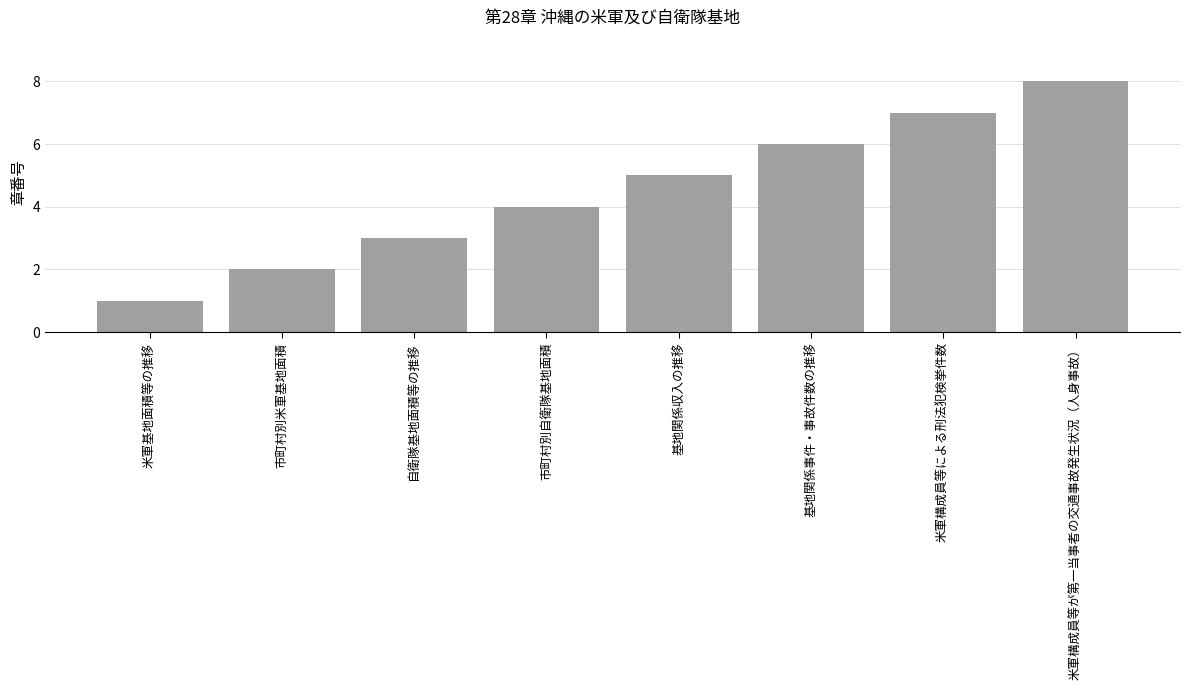

What is the sum of the values at 基地関係収入の推移 and 自衛隊基地面積等の推移?

8